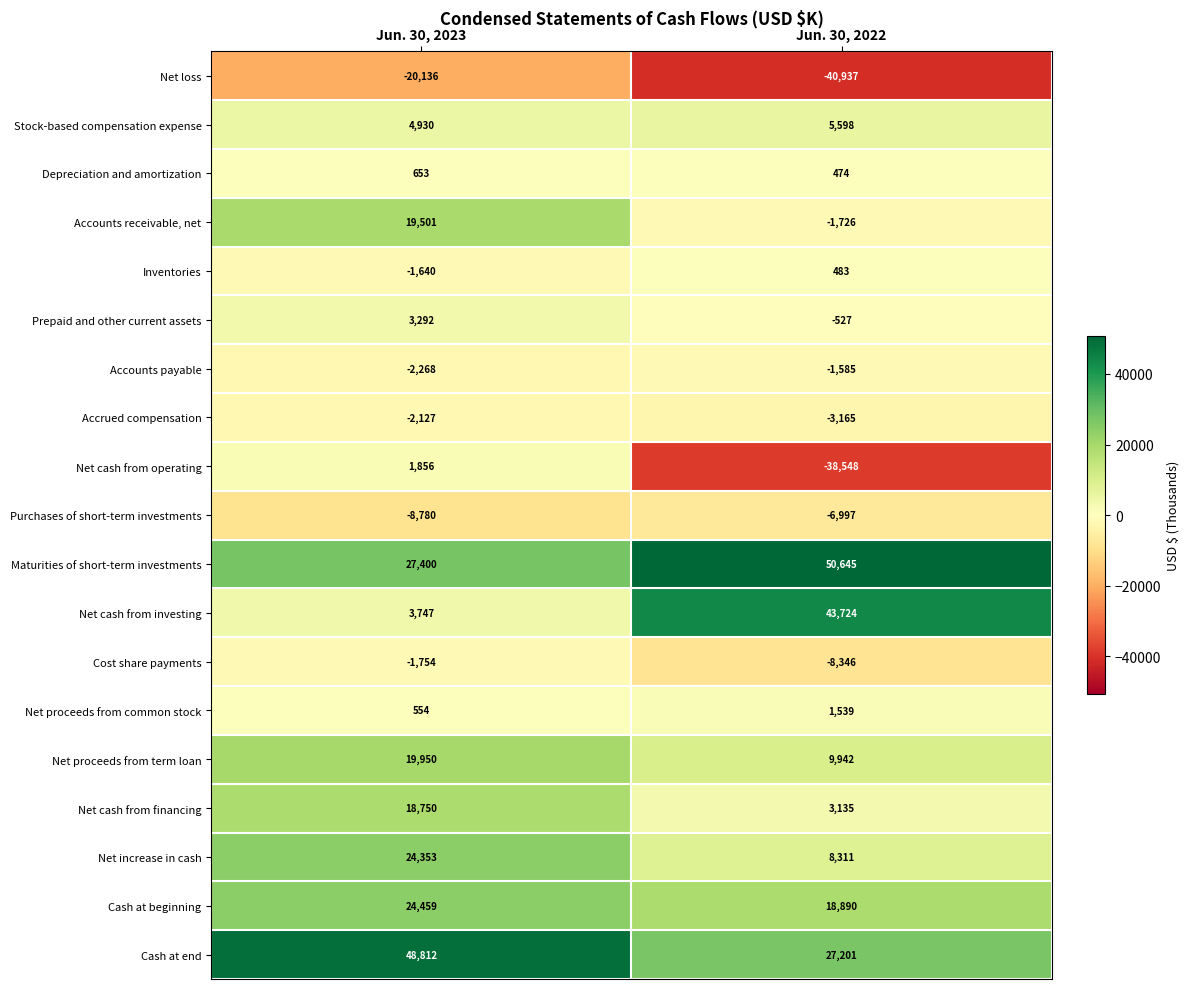

What is the difference between the Net cash from operating values at Jun. 30, 2022 and Jun. 30, 2023?

40404